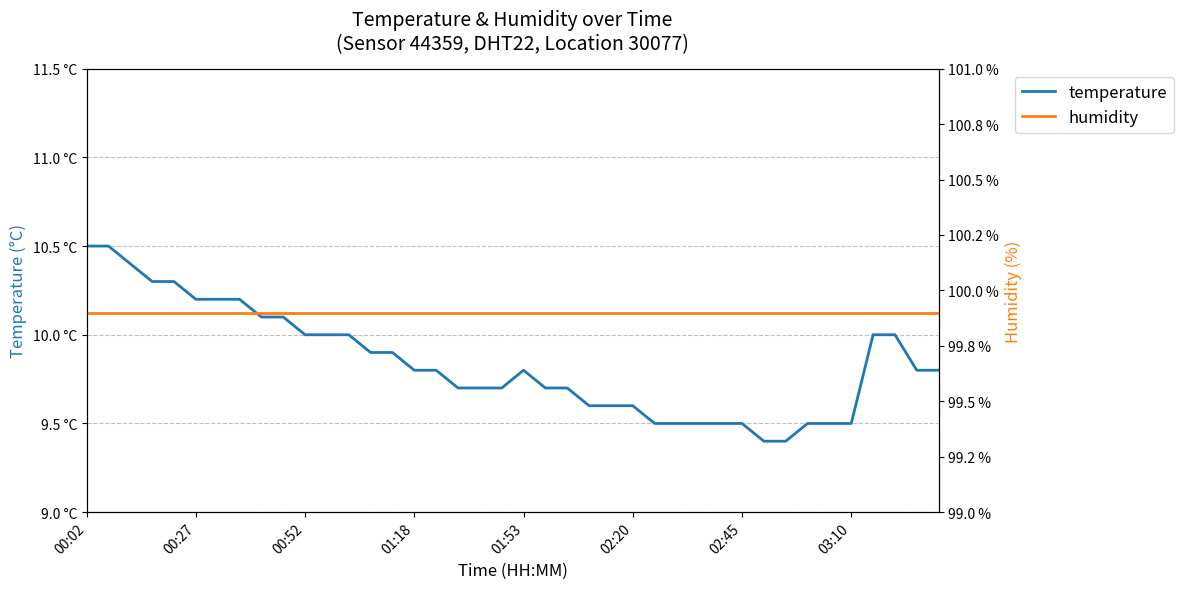

What is the value of the temperature point at the 39th from the left?

9.8